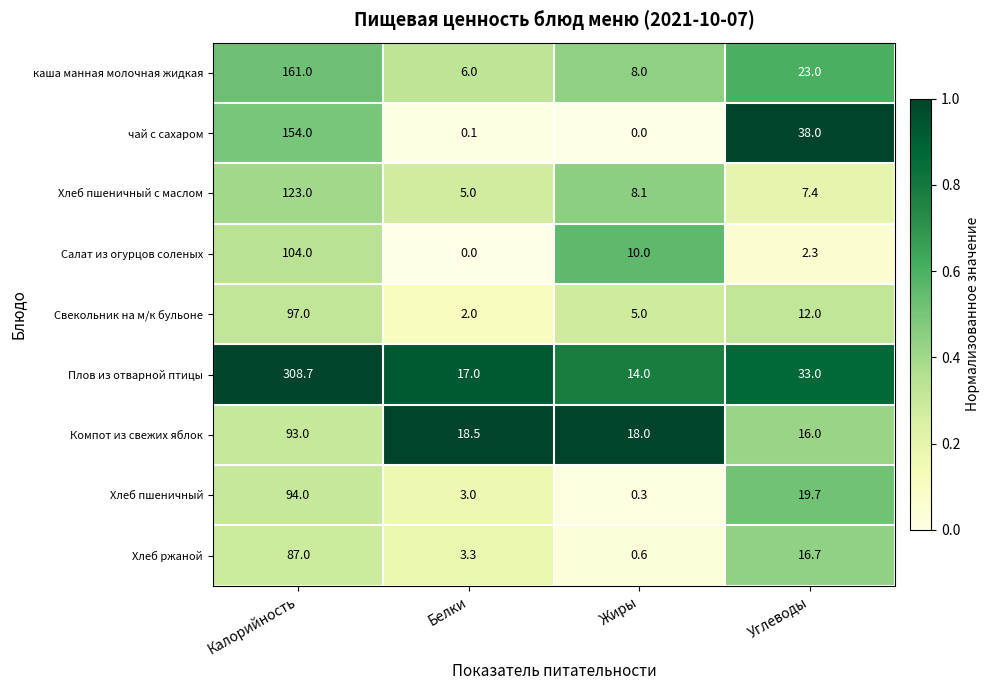

Rank the series at Белки from highest to lowest value.

Компот из свежих яблок, Плов из отварной птицы, каша манная молочная жидкая, Хлеб пшеничный с маслом, Хлеб ржаной, Хлеб пшеничный, Свекольник на м/к бульоне, чай с сахаром, Салат из огурцов соленых